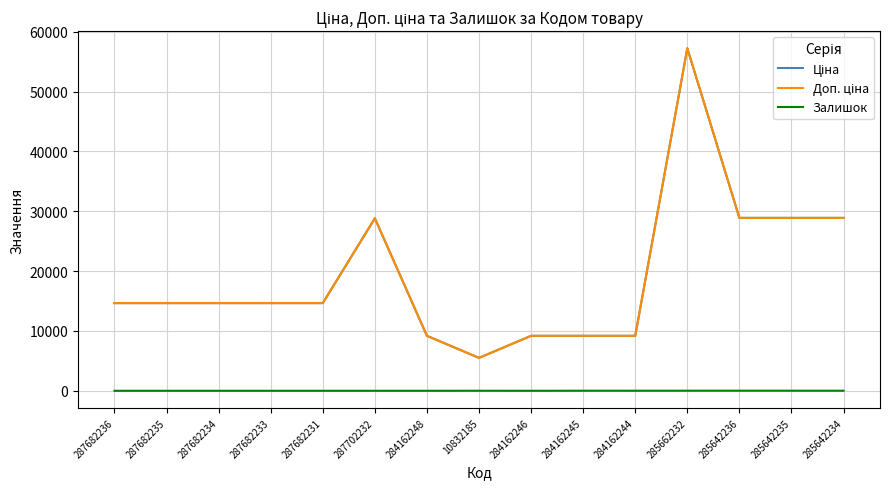

What is the minimum value for Доп. ціна?

5497.3